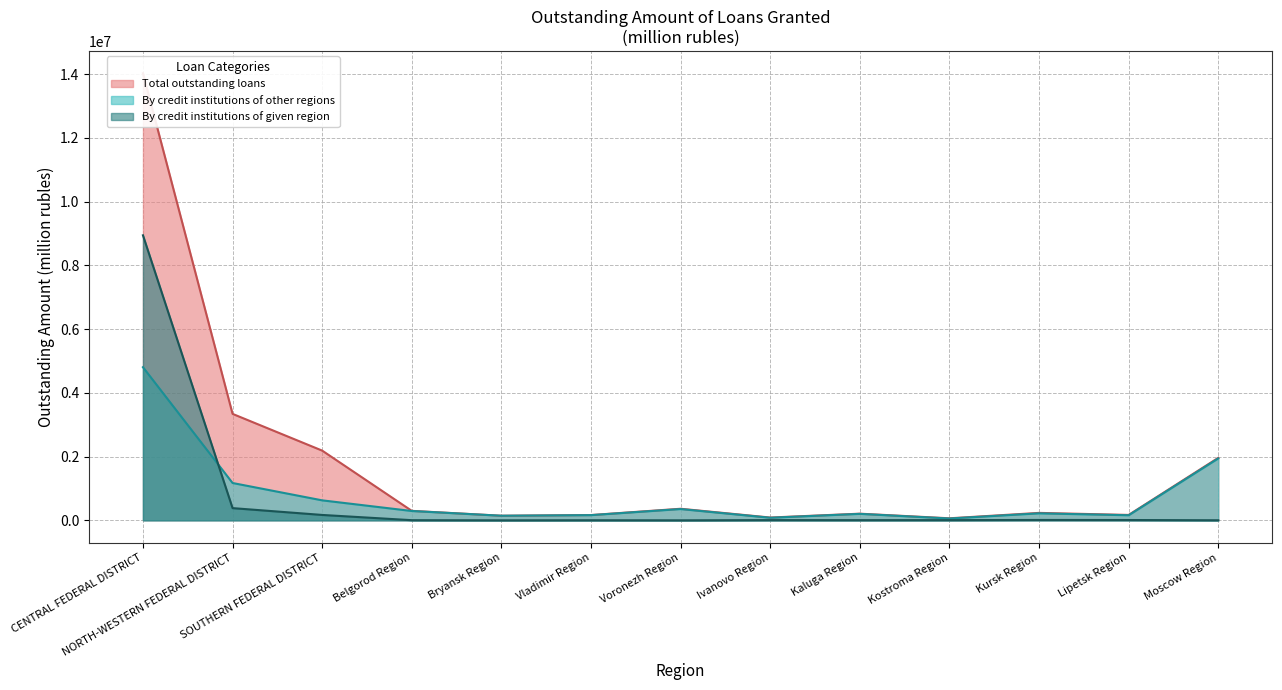

Where is By credit institutions of other regions (col4) nearest to the value 2430531?

Moscow Region